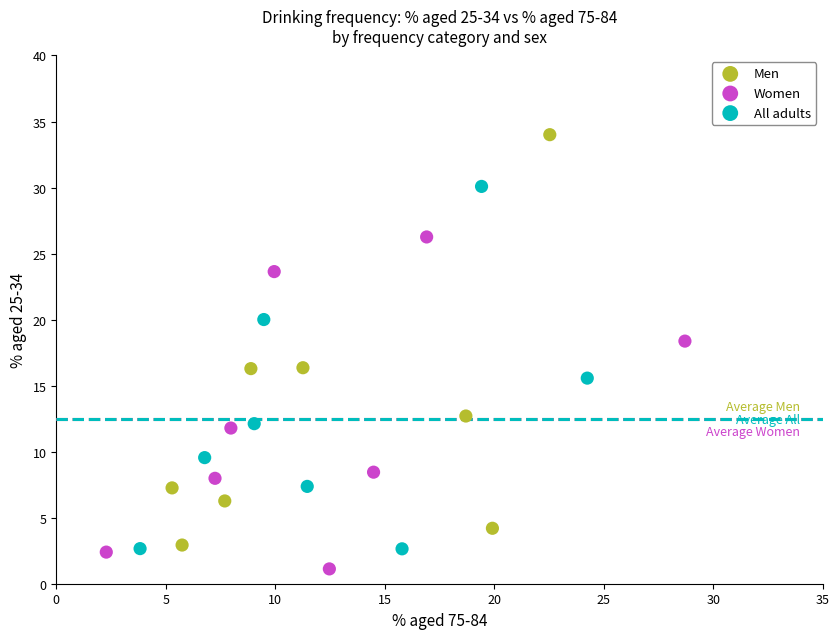

Which series has the largest Y range (max minus min)?

Men